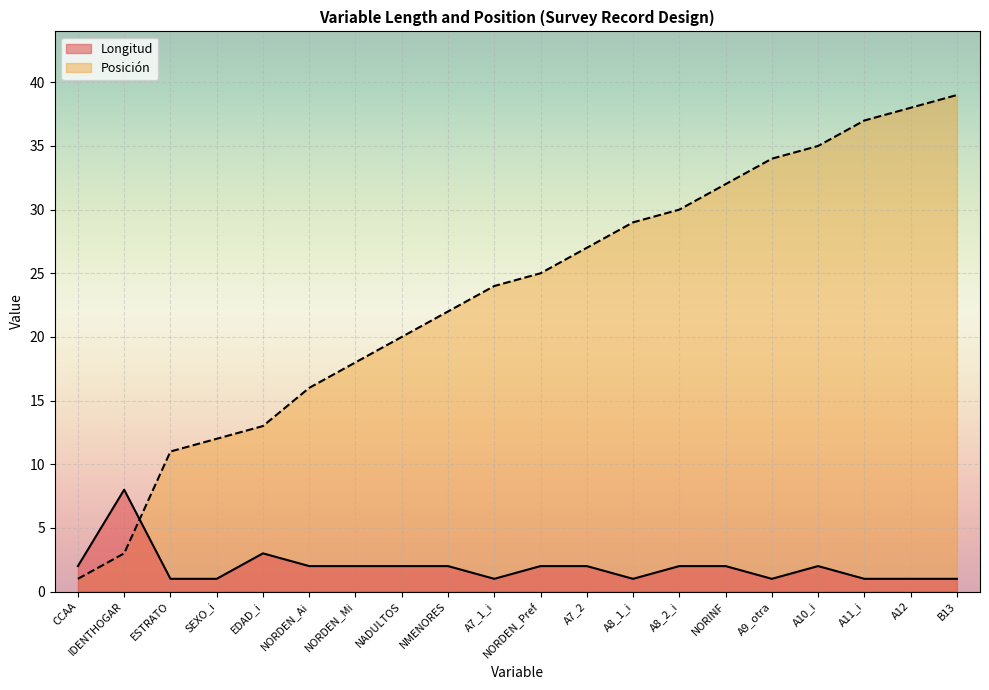

Is it true that Longitud equals 3 at NORDEN_Ai?

False